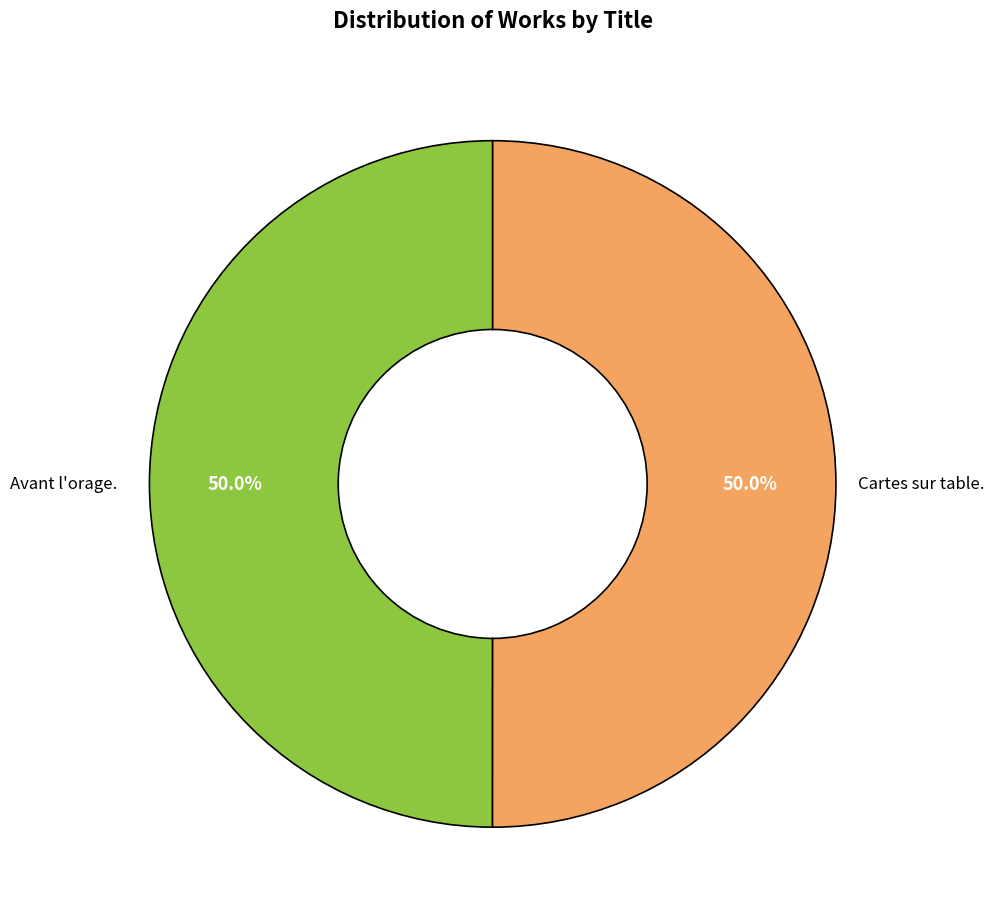

How many slices are in this pie chart?

2